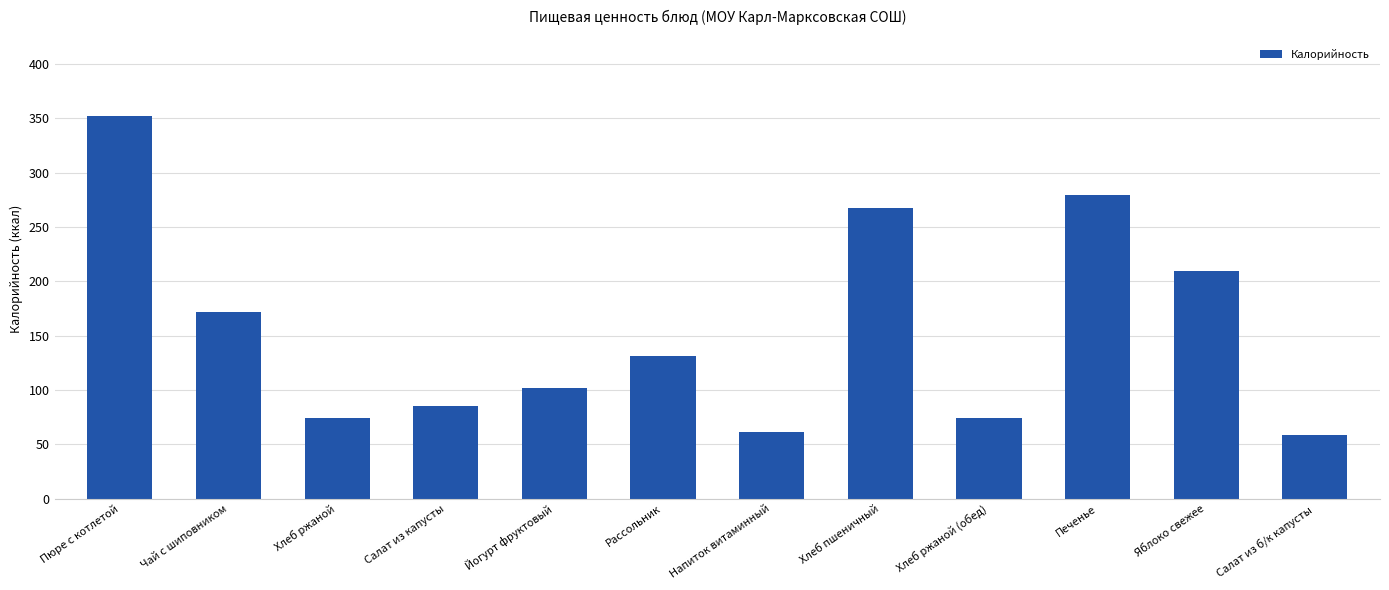

Are the bars grouped side by side (vs. stacked)?

No